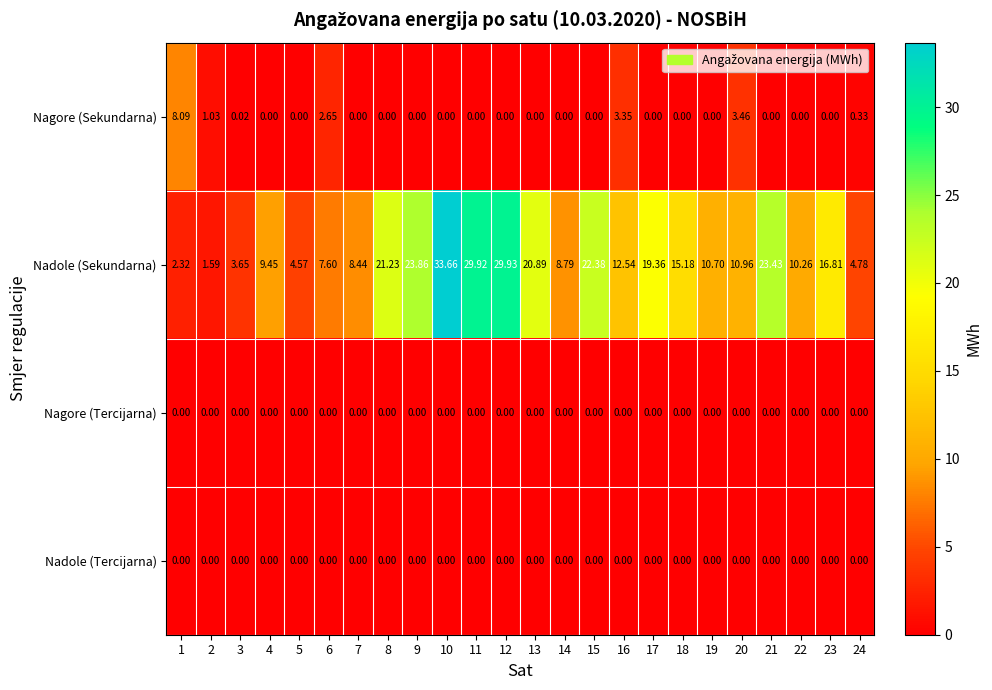

Between 8 and 13, which series saw the biggest shift?

Nadole (Sekundarna)